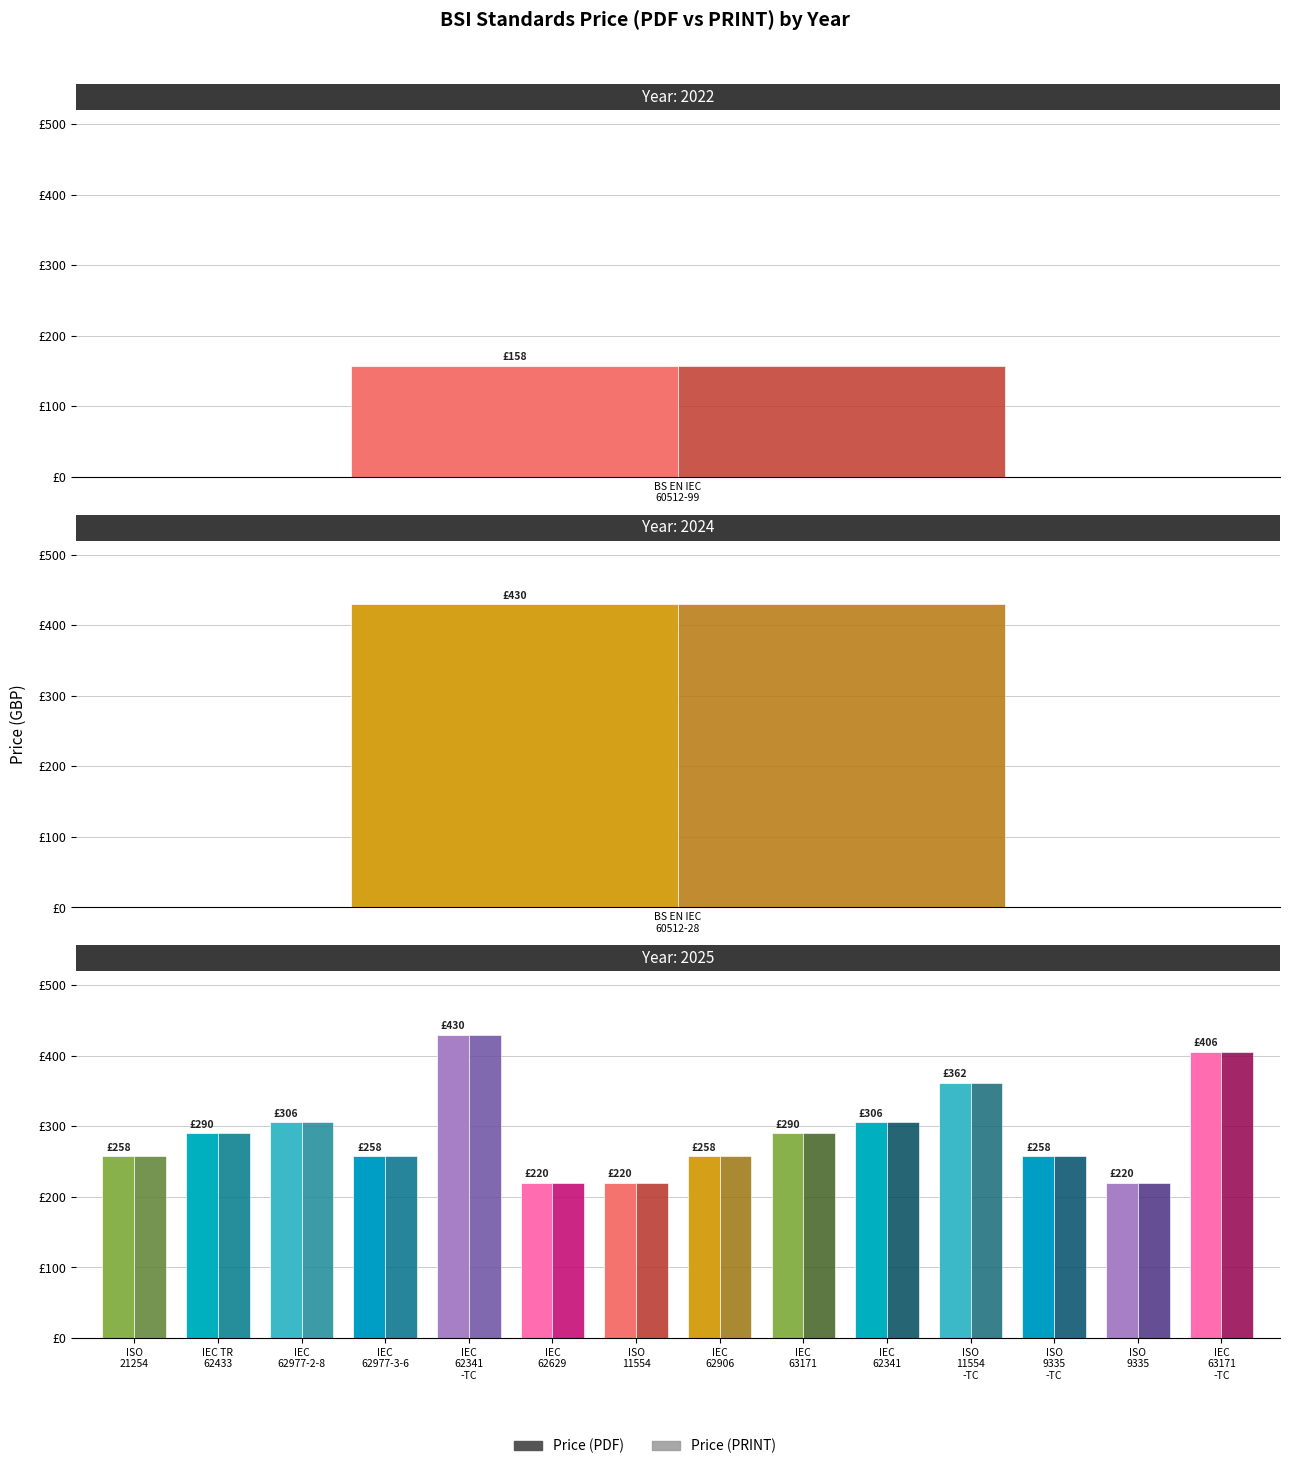

What is the approximate value of Price (PDF) at IEC 63171, to the nearest 10?

290